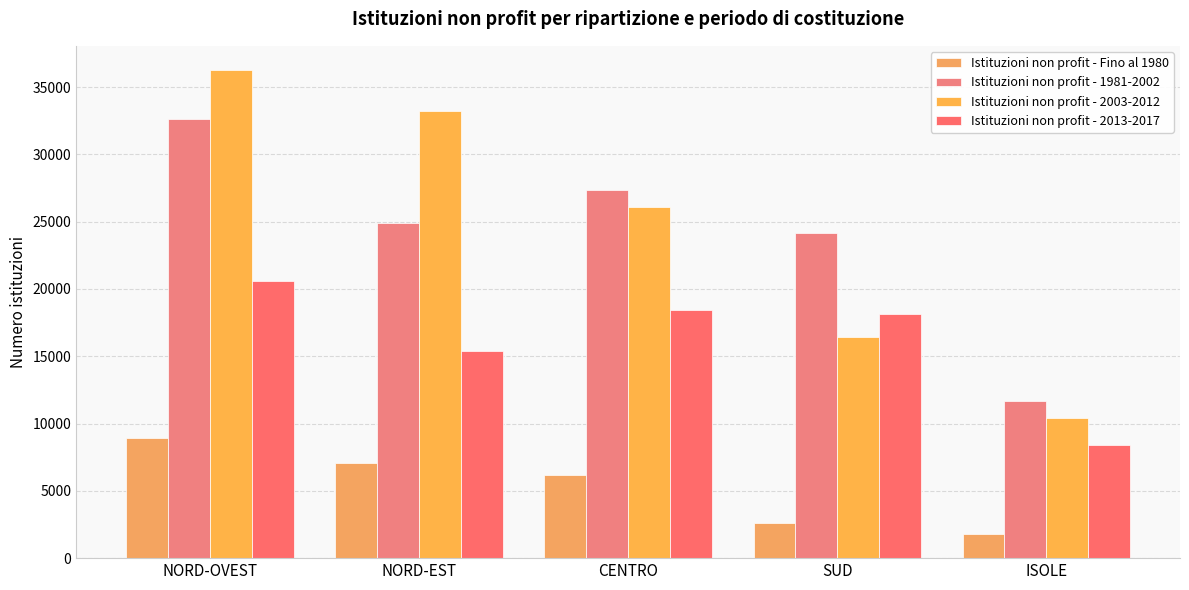

What is the sum of all Istituzioni non profit - 2003-2012 values?

122346